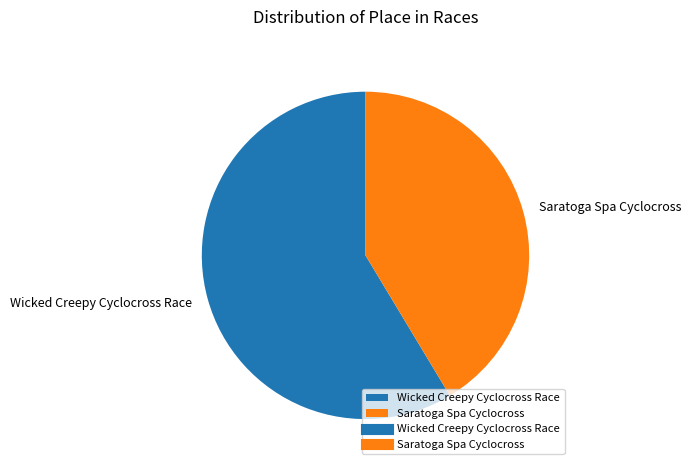

How many slices are in this pie chart?

2